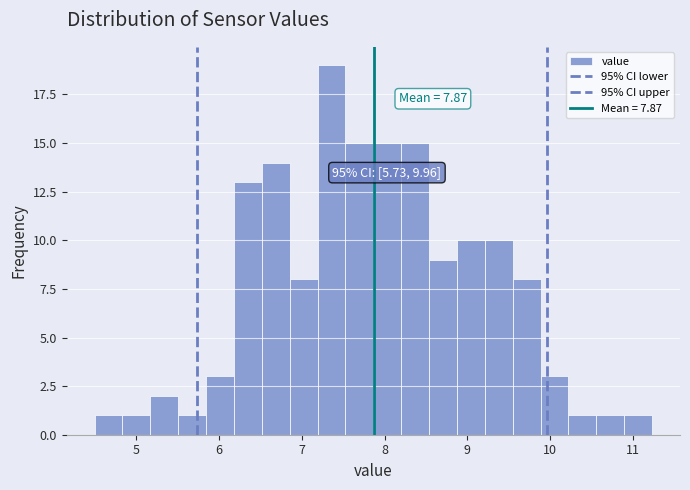

Read against the x-axis, roughly where is the centre of the tallest bar?

7.4